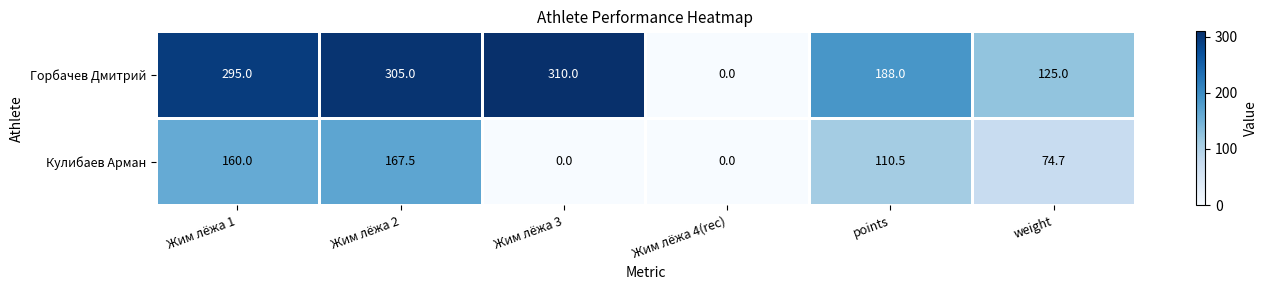

Between Жим лёжа 1 and weight, which series saw the biggest shift?

Горбачев Дмитрий